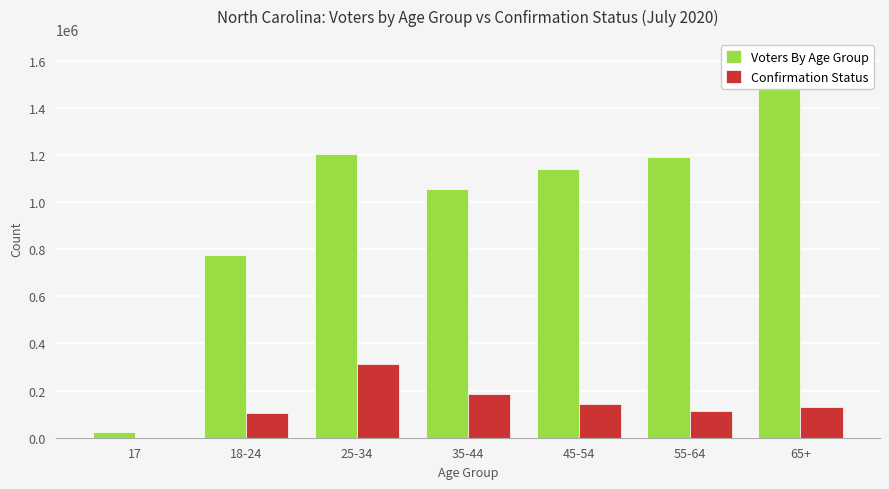

Which category has the lowest value across all series?

17